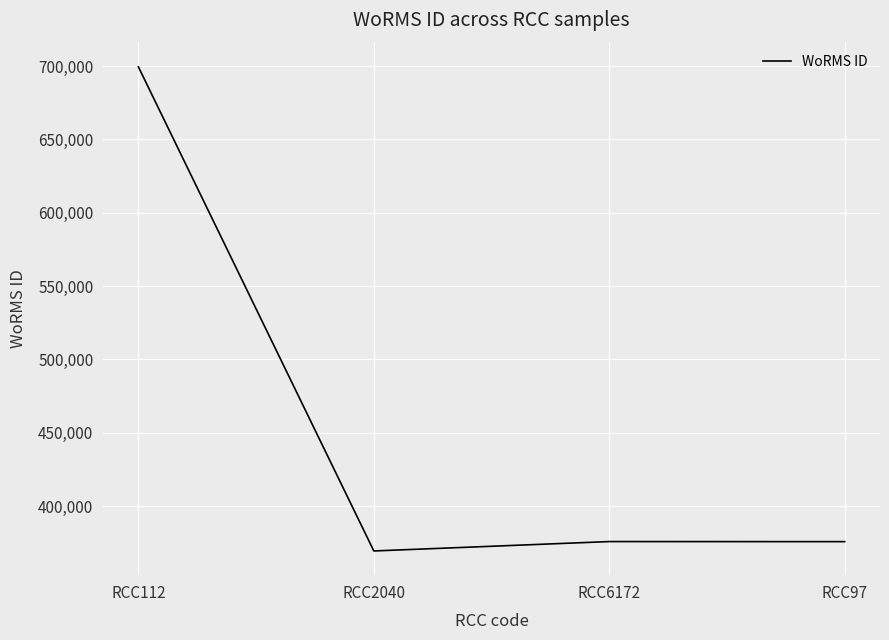

What is the greatest value displayed?

699402